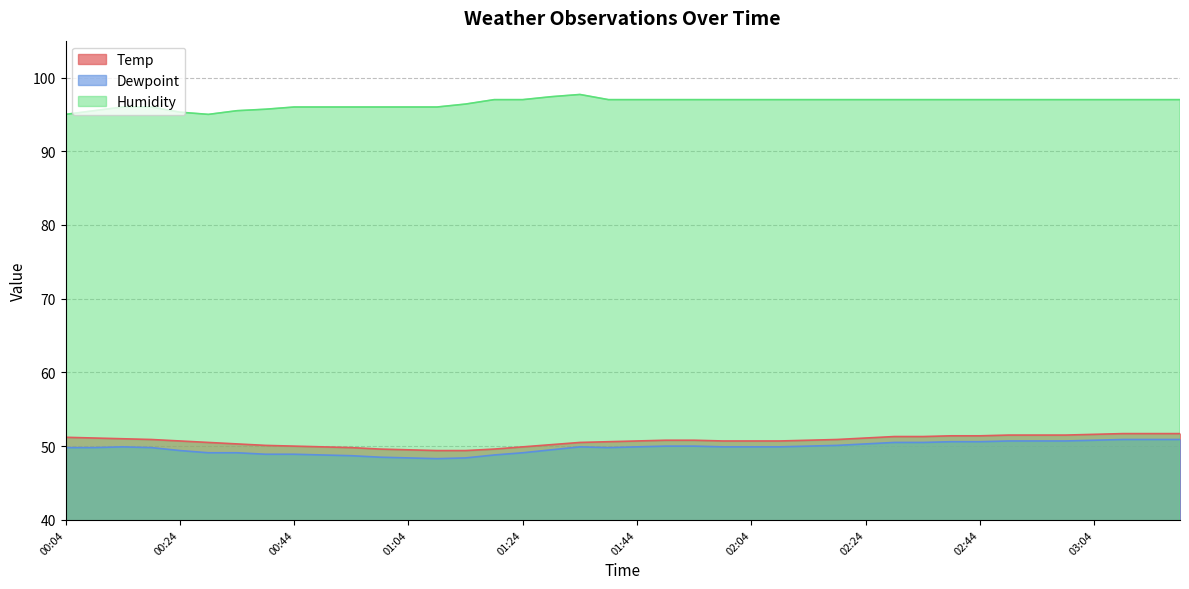

What is the difference between the maximum and second lowest values in the Dewpoint series?

2.5